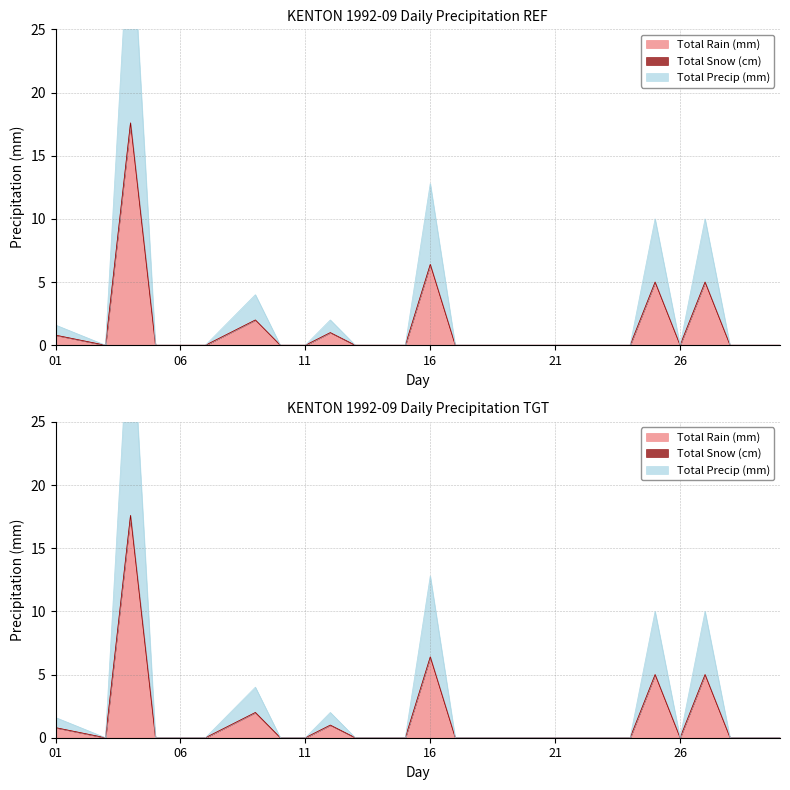

Between 18 and 24, which is larger?

18